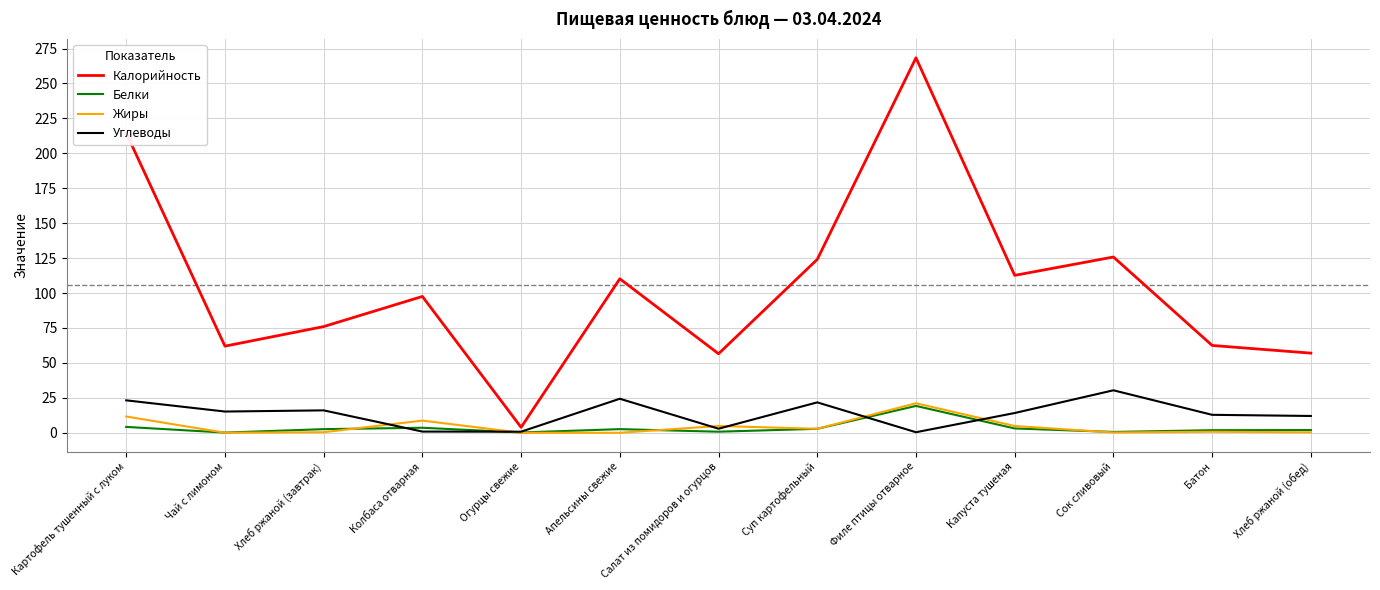

Between Картофель тушенный с луком and Хлеб ржаной (завтрак), which series saw the biggest shift?

Калорийность